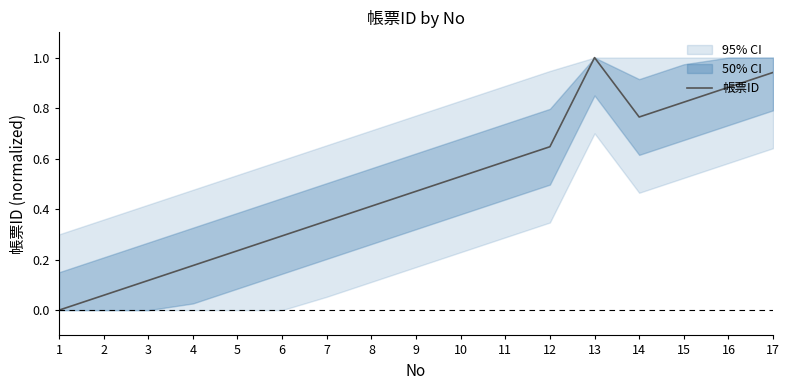

How many interior local peaks (higher than both neighbors) does the data have?

1